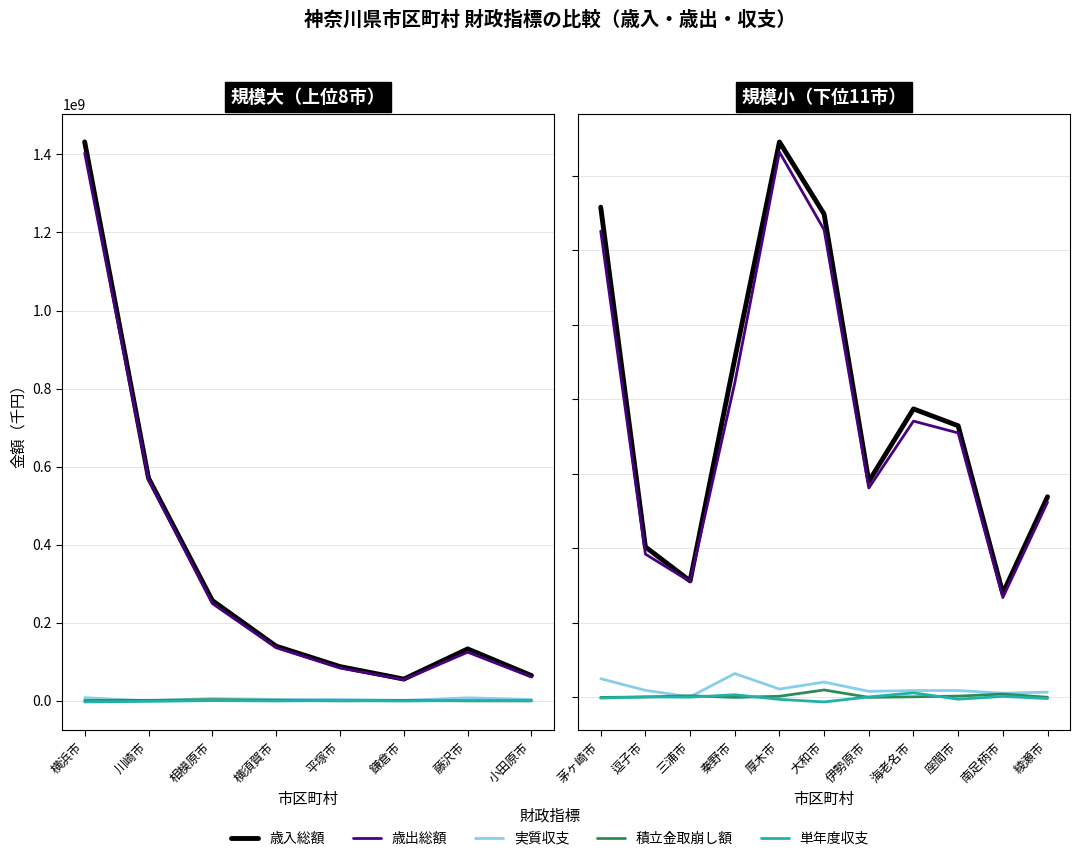

What is the sum of the 単年度収支 values at 伊勢原市 and 三浦市?

100678